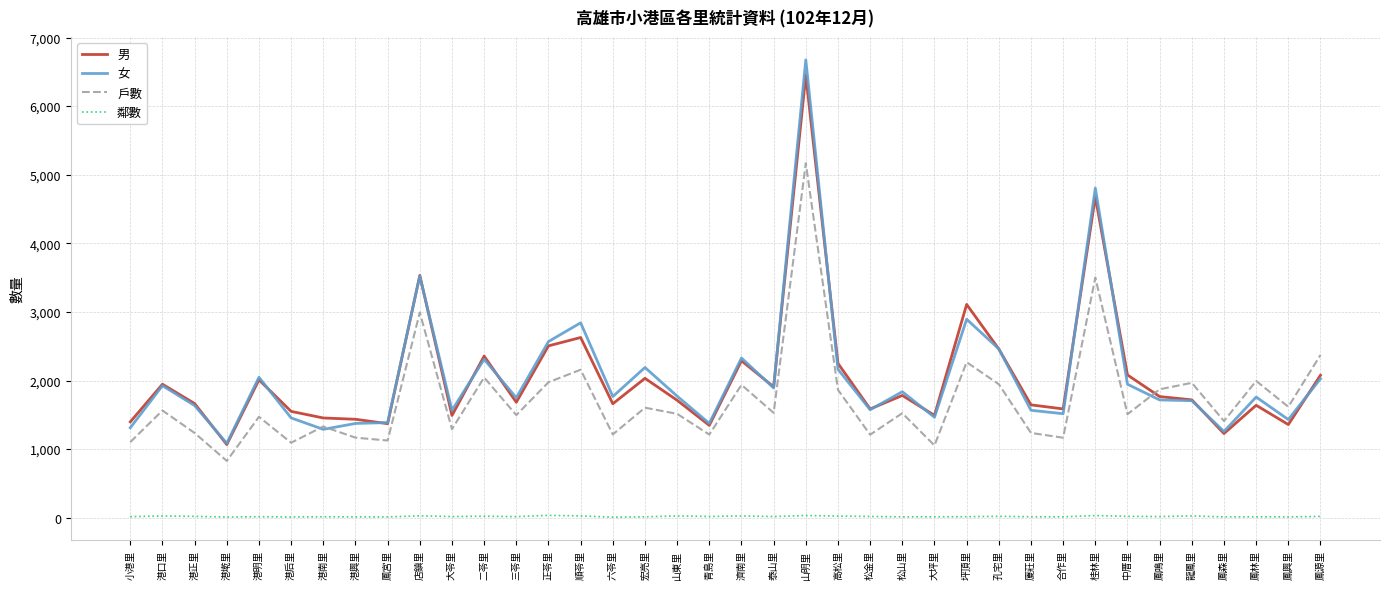

True or false: 鄰數 and 戶數 intersect in this chart.

False